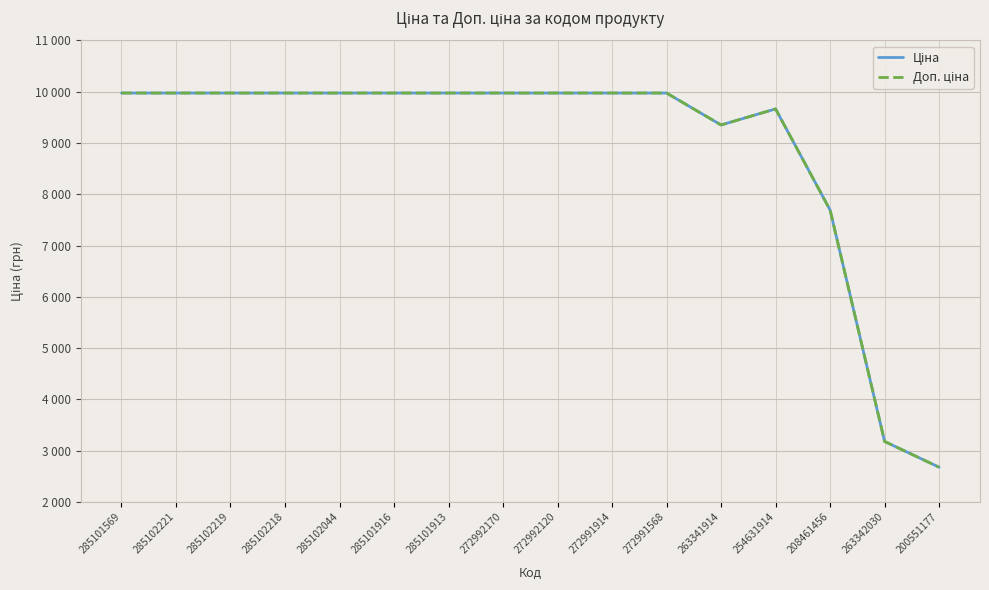

Which series changed the most between 285102221 and 208461456?

Ціна